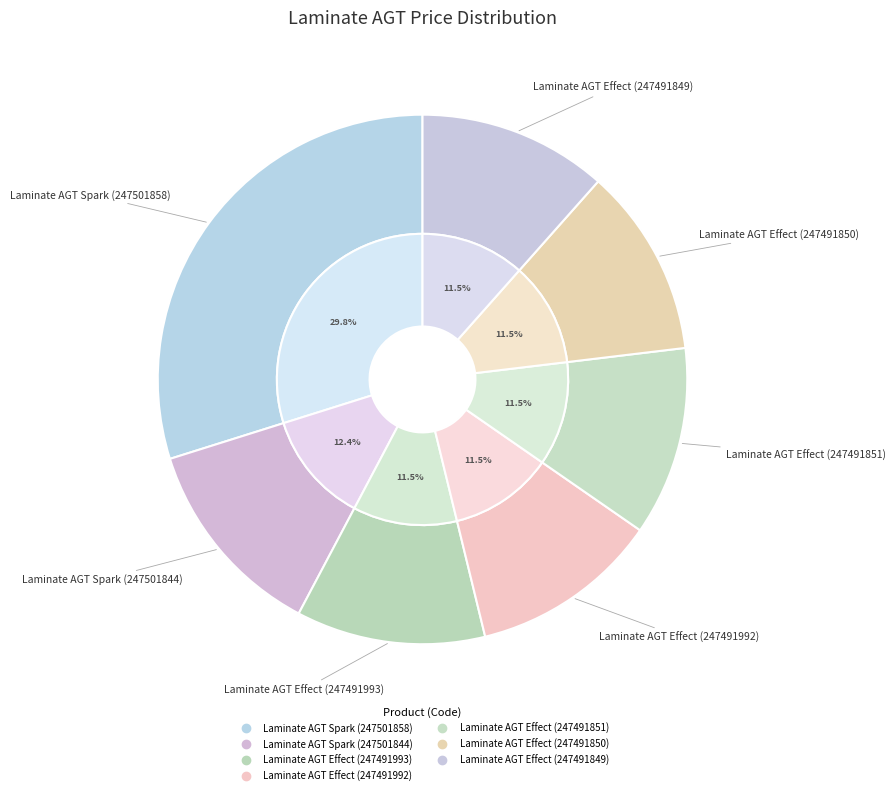

What is the smallest slice in the pie chart?

Laminate AGT Effect (247491993)